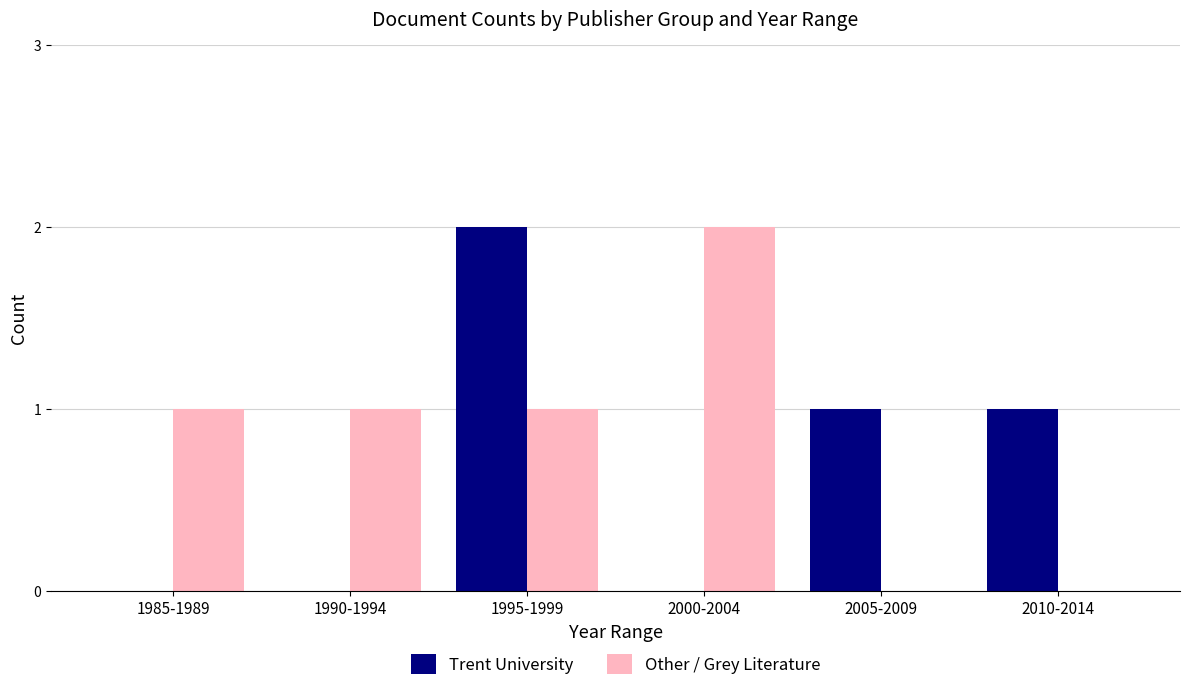

Count the number of data series in this chart.

2